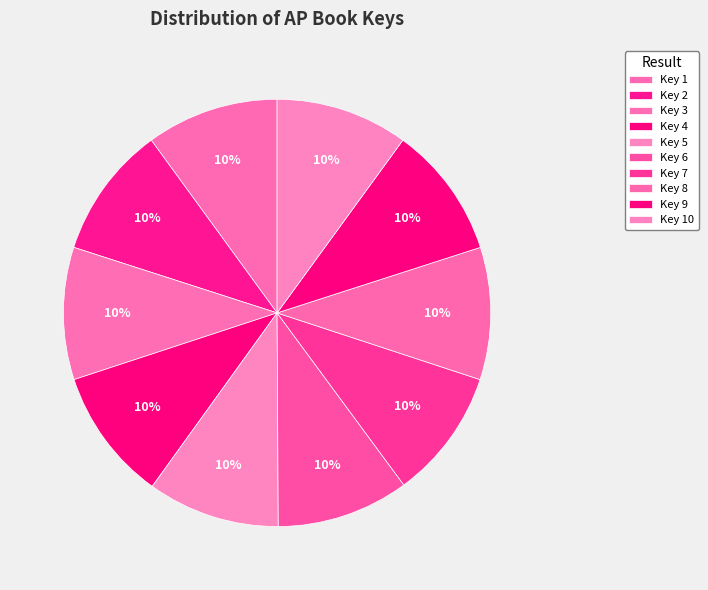

How many segments does this pie chart have?

10